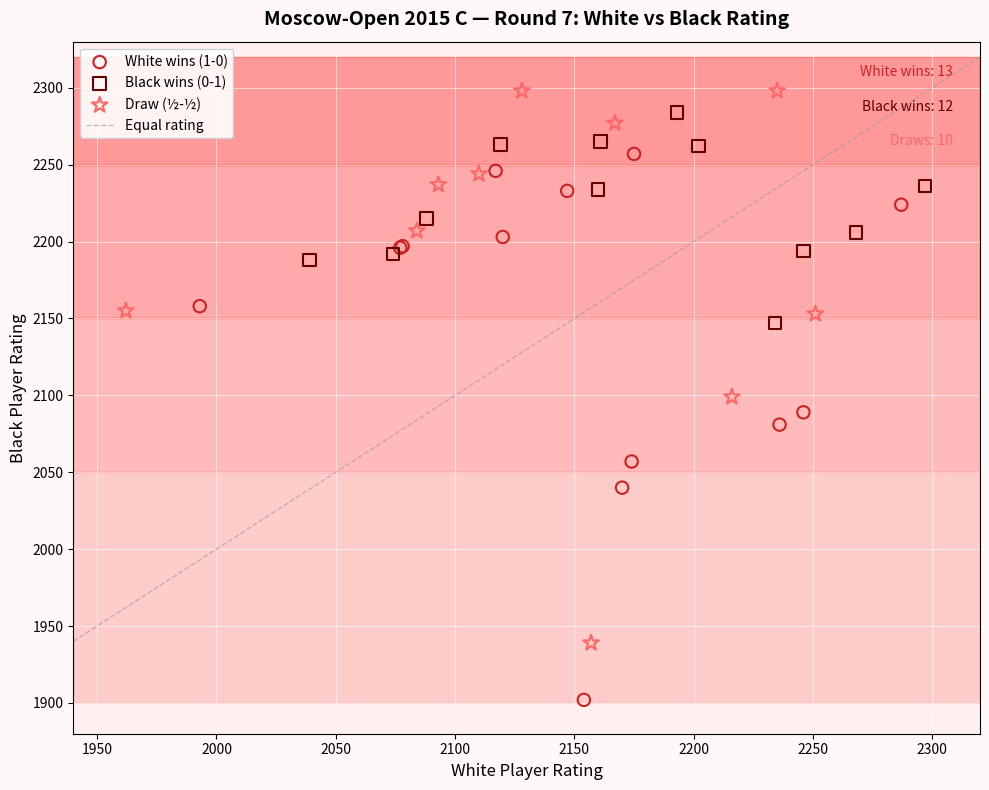

Which series reaches the maximum Y coordinate?

Draw (½-½)